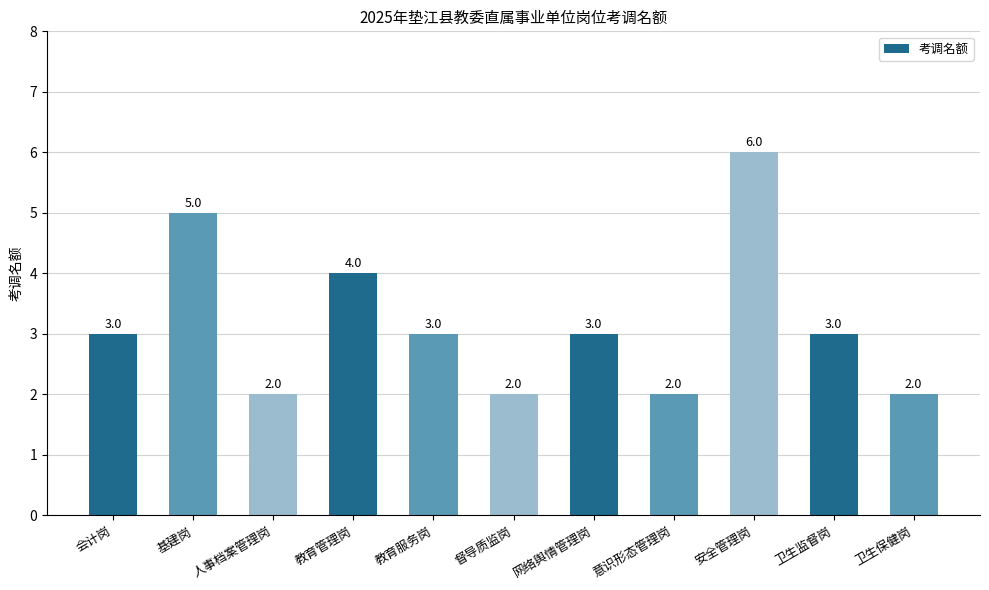

What is the sum of the values at 卫生监督岗 and 人事档案管理岗?

5